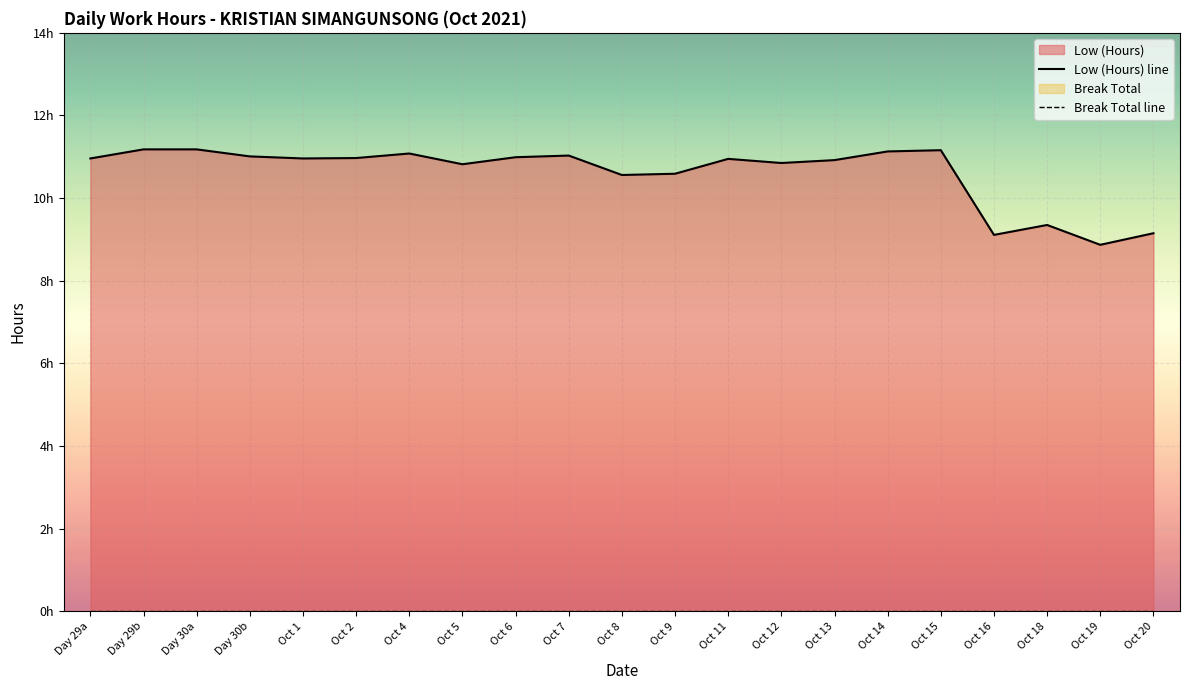

What is the difference between the highest and lowest values at Oct 16?

9.1